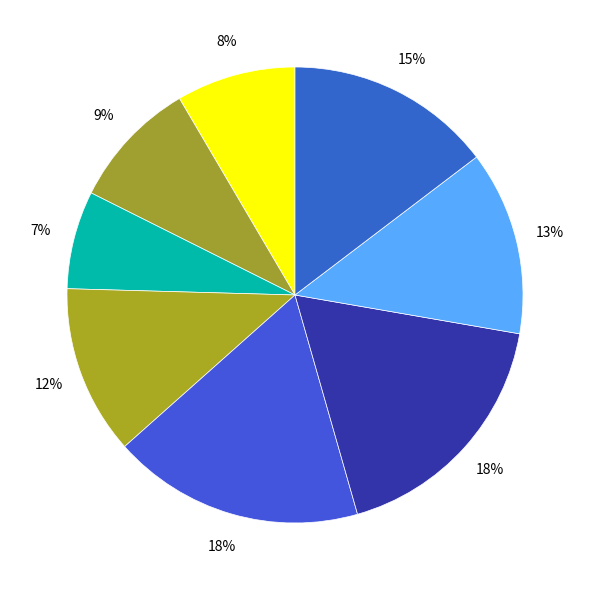

How many slices are in this pie chart?

8